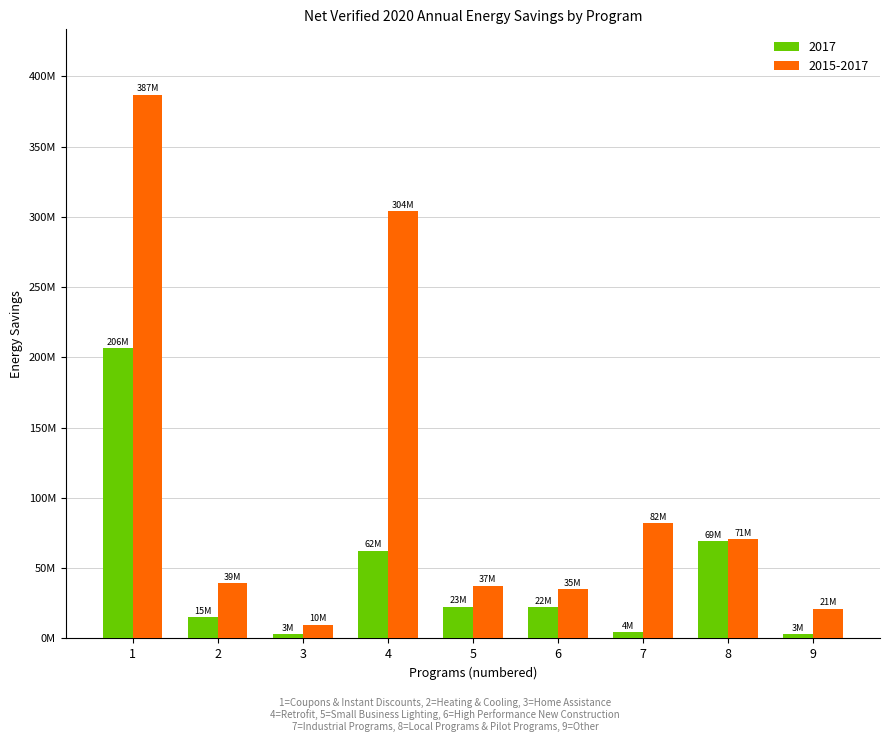

Rank the series by their average value, from lowest to highest.

2017, 2015-2017